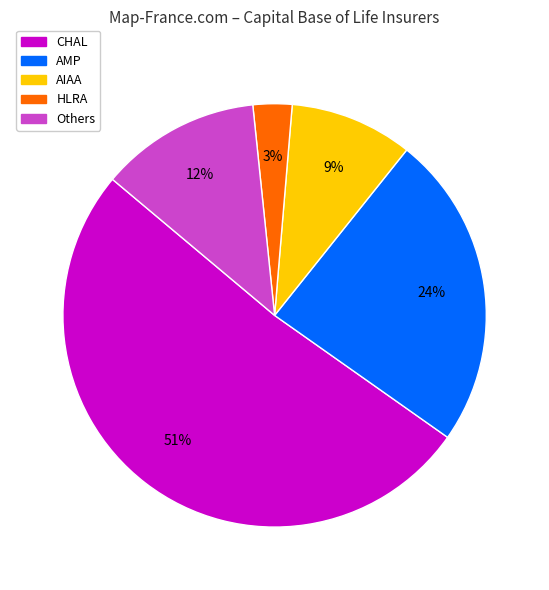

Is the sum of CHAL and AMP greater than half?

Yes